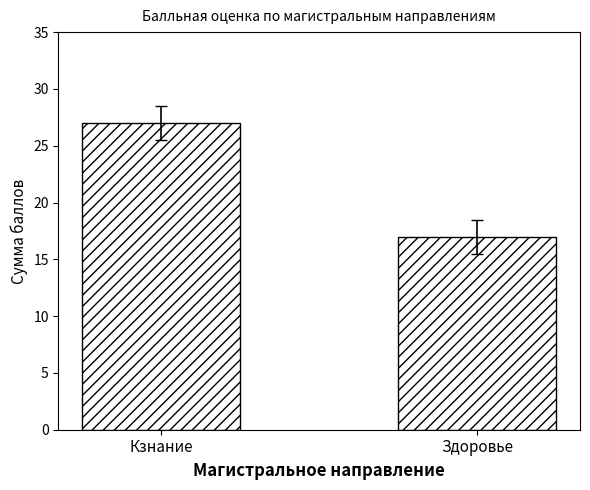

Rank the categories by value from lowest to highest.

Здоровье, Кзнание